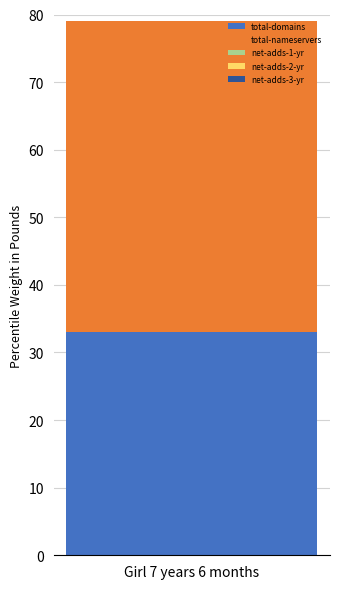

List the labels in order of total-domains value, largest first.

Girl 7 years 6 months